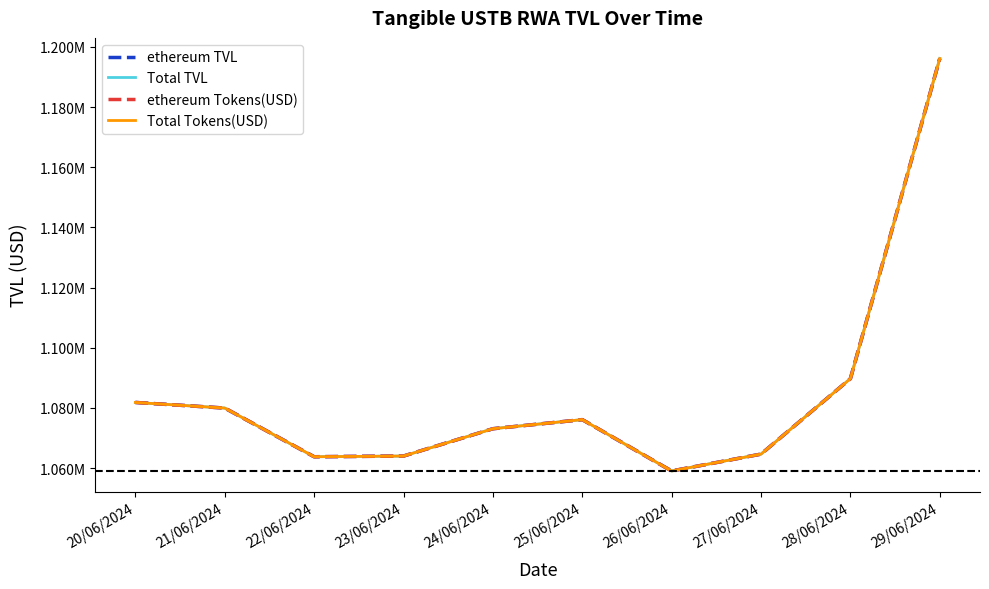

Which category has the lowest value in the Total Tokens(USD) series?

26/06/2024